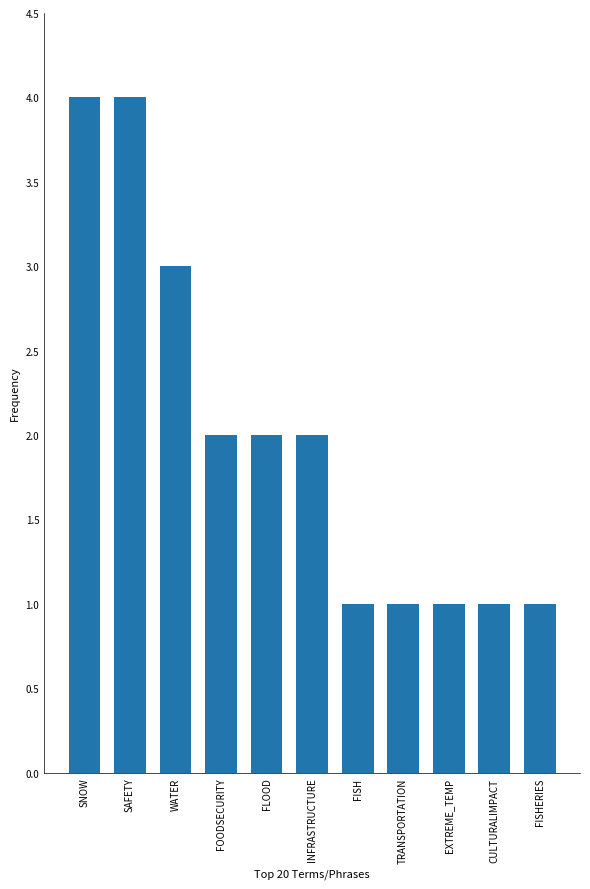

Reading right to left, list all the values displayed in this chart.

1	1	1	1	1	2	2	2	3	4	4